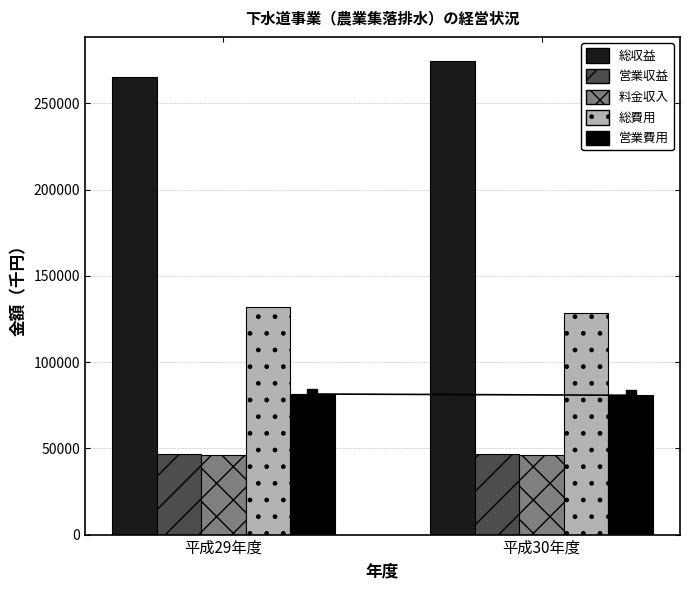

How many bars are there in each group?

5